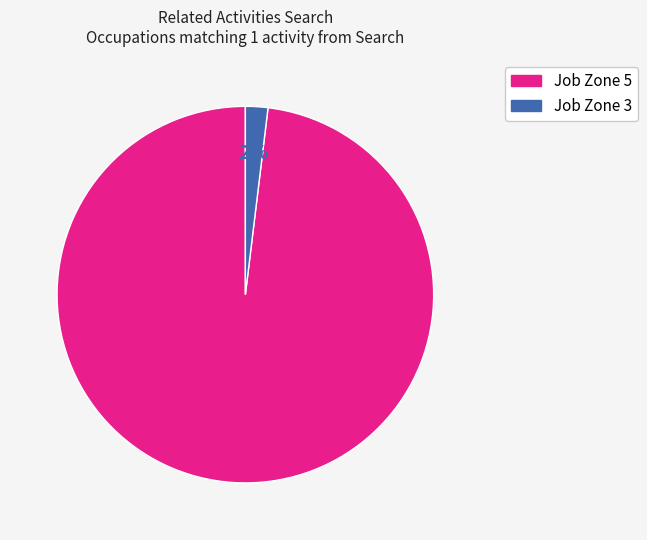

True or false: Job Zone 5 accounts for 98% of the total.

True